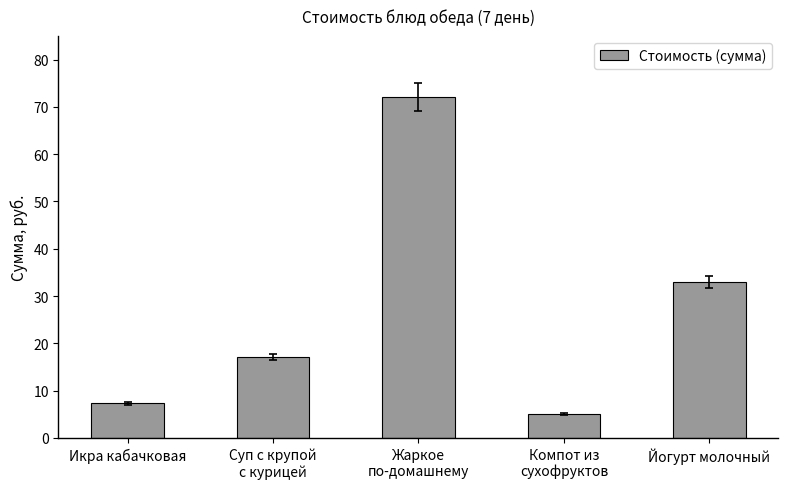

What is the change in value from Икра кабачковая to Компот из
сухофруктов?

-2.2